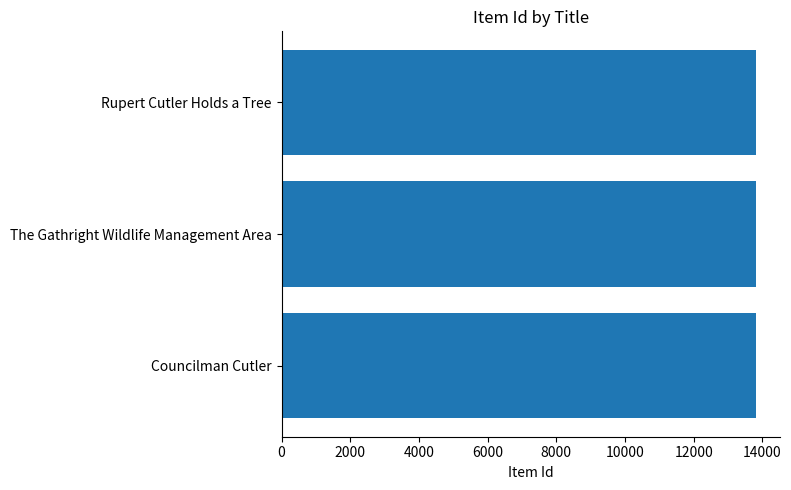

What is the minimum value shown in the chart?

13821